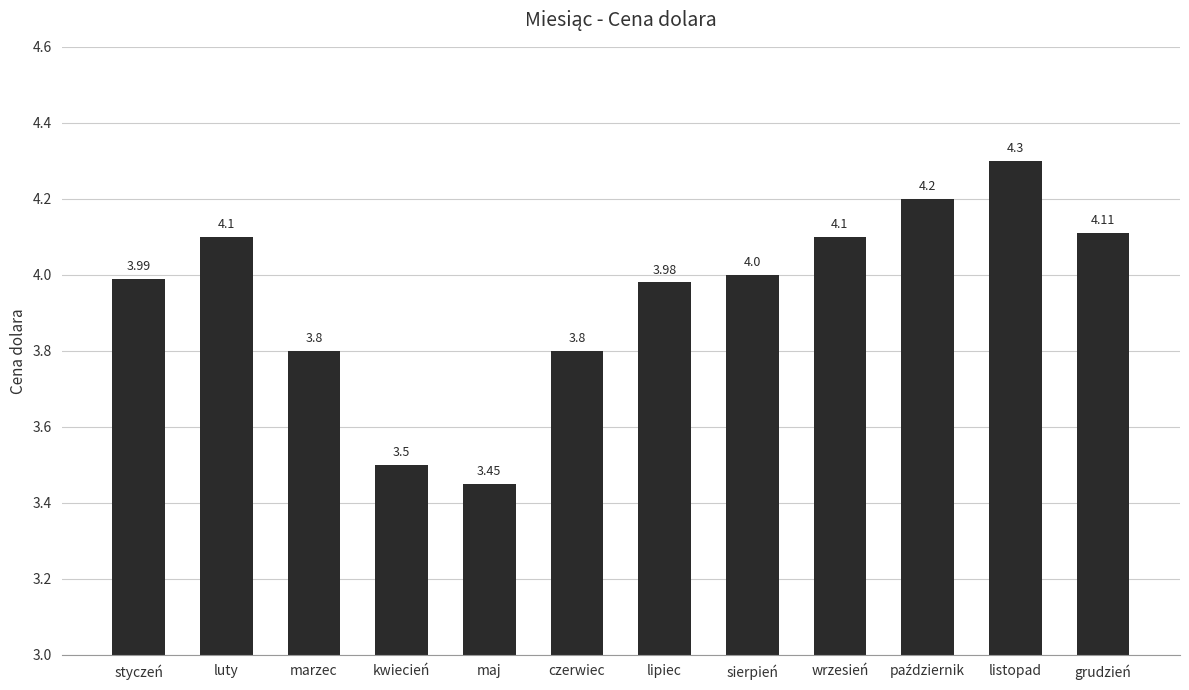

How many series are shown in this chart?

1